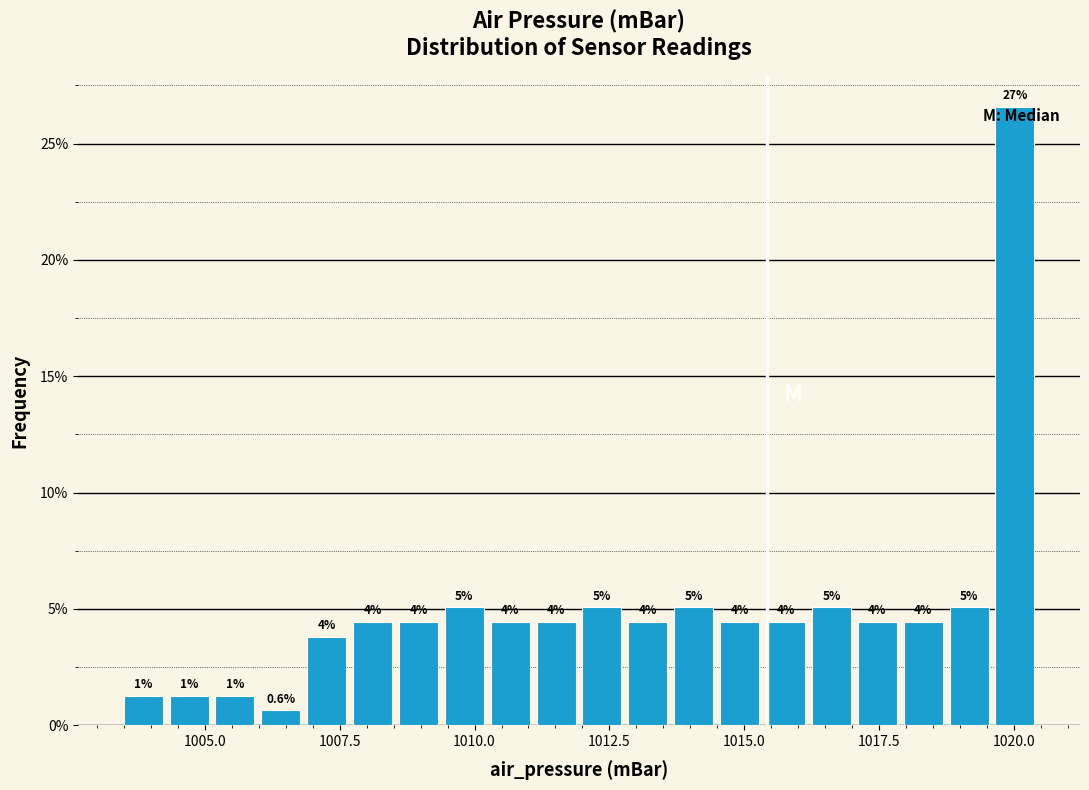

Read against the x-axis, roughly where is the centre of the tallest bar?

1020.0